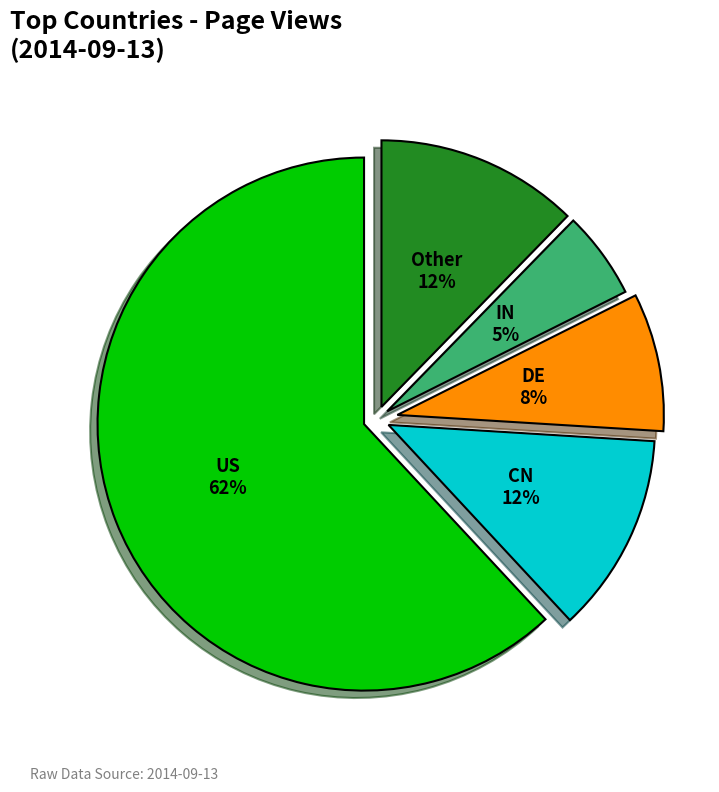

How many segments does this pie chart have?

5